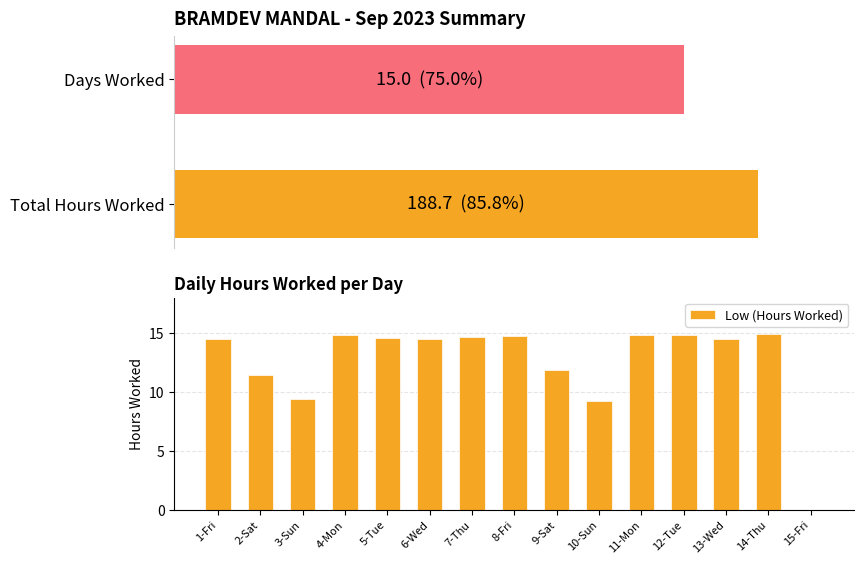

What is the sum of all Low (Hours Worked) values?

188.7